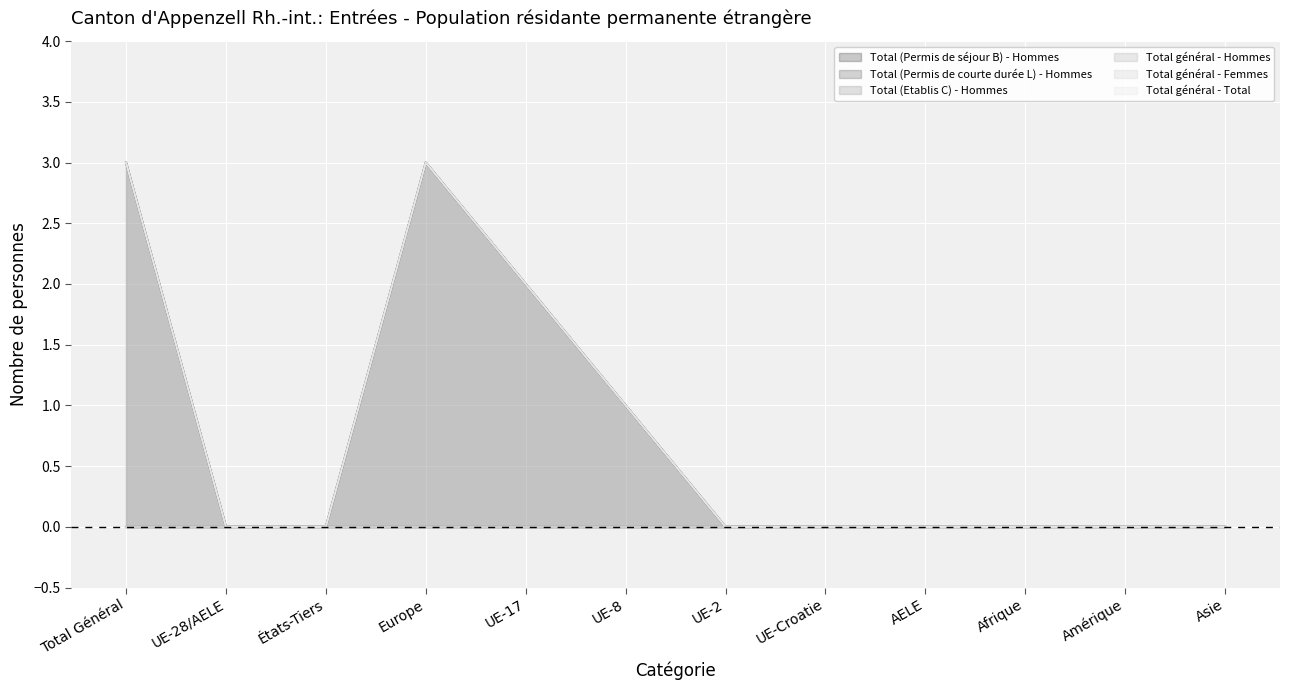

What is the label of the 3rd point from the right?

Afrique